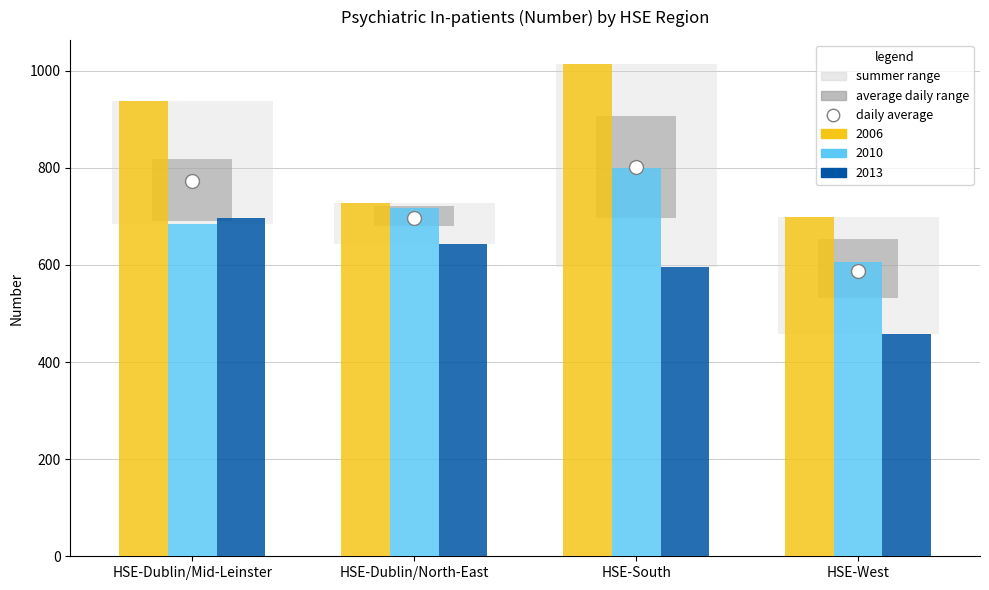

How many categories are shown in the chart?

4